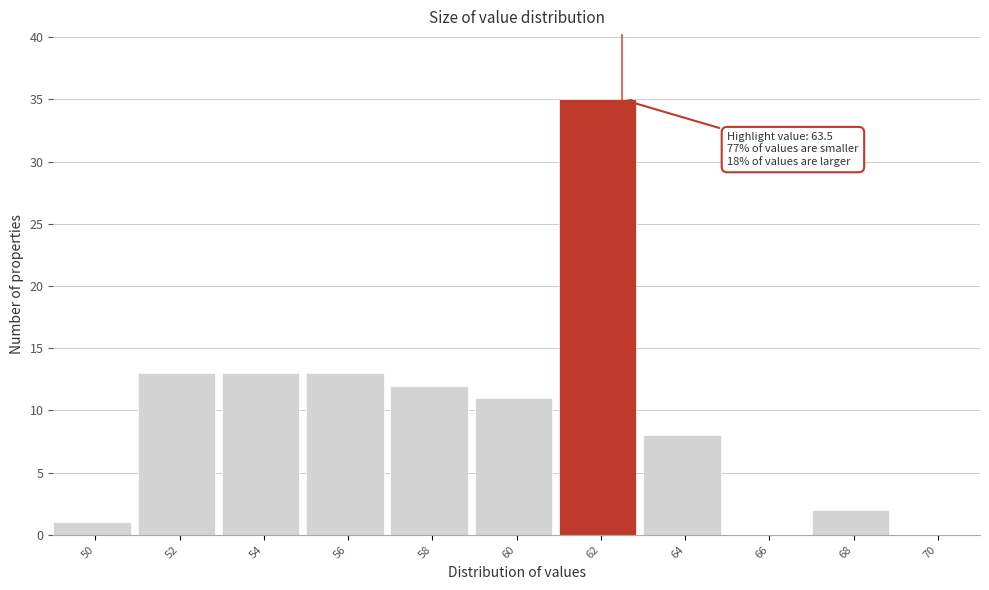

Reading left to right, extract all data points from this chart.

50=1	52=13	54=13	56=13	58=12	60=11	62=35	64=8	66=0	68=2	70=0